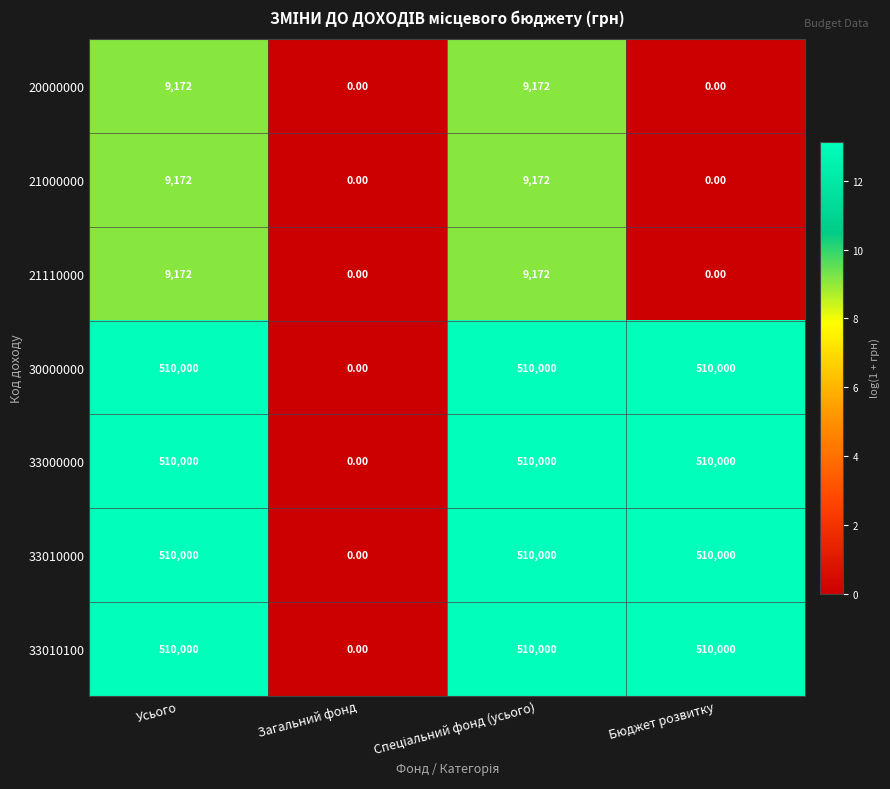

What is the difference between the highest and lowest values at Усього?

500828